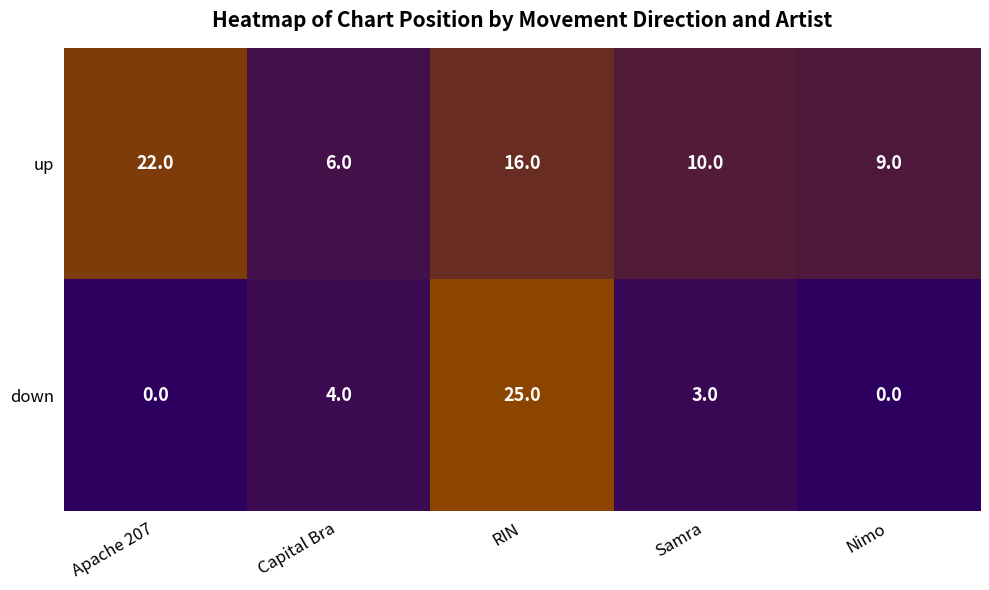

What is the difference between the down values at Nimo and Samra?

3